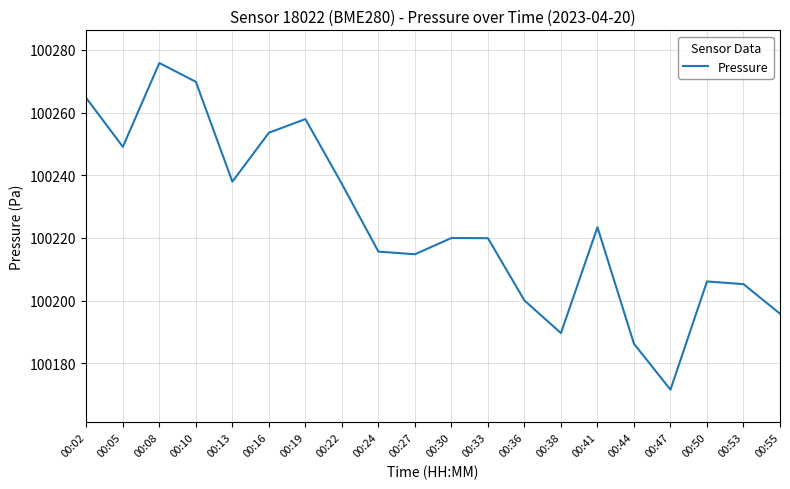

Which category has the lowest value across all series?

00:47